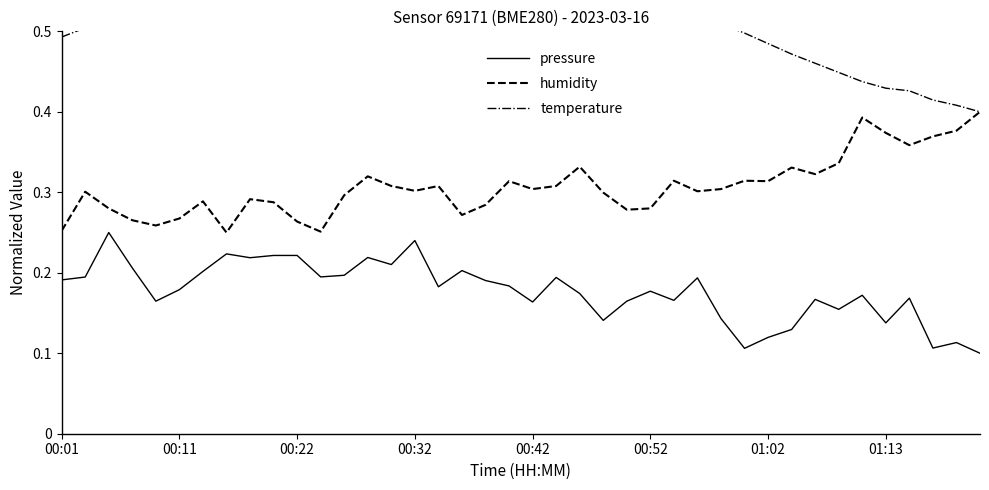

What is the sum of the pressure values at 39 and 23?

0.2